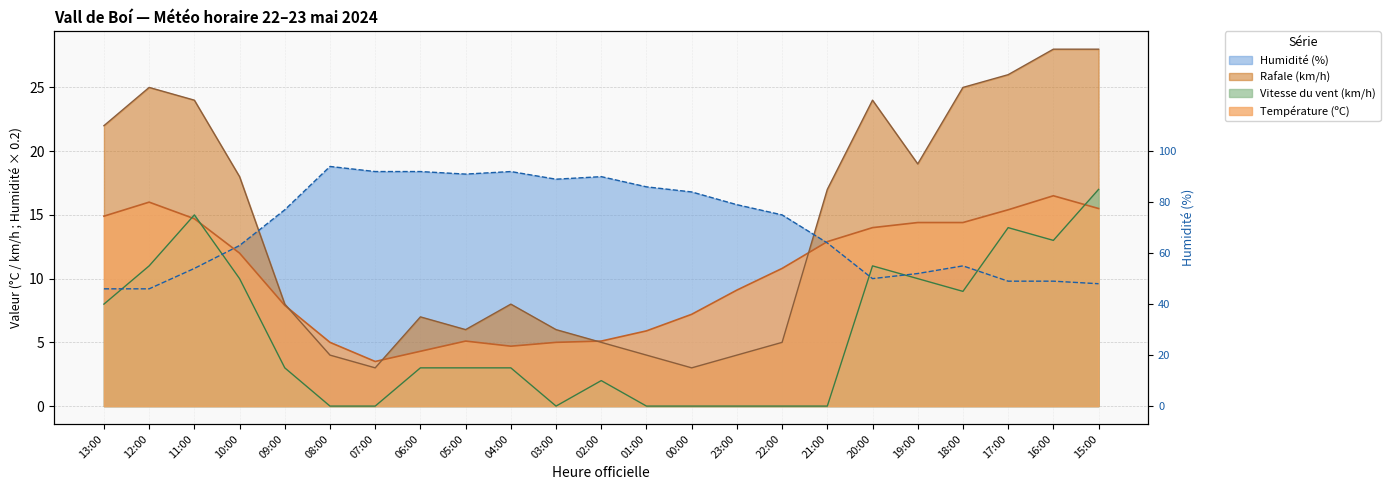

What is the difference between the Humidité (%) values at 23:00 and 01:00?

1.4